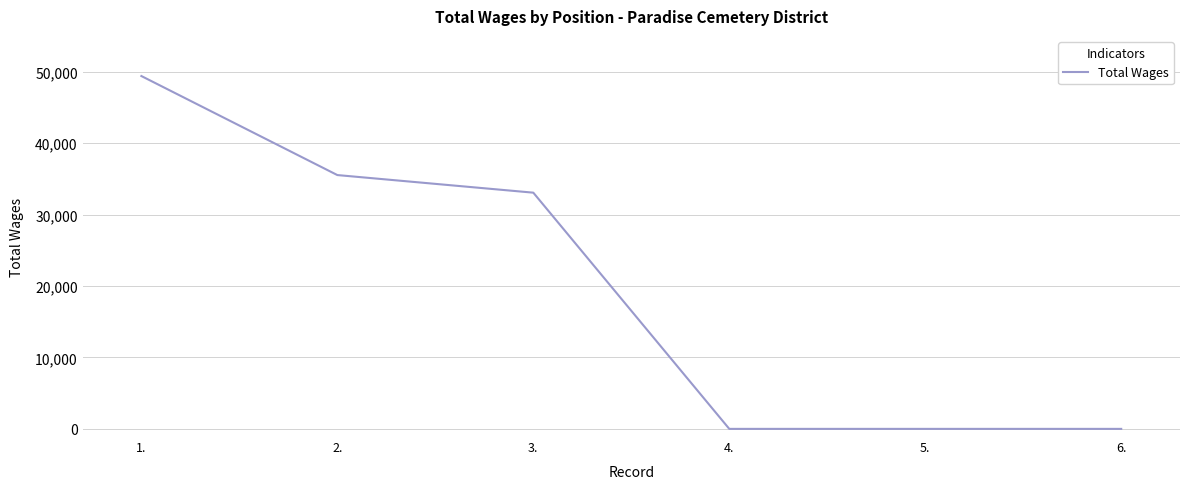

The value at 5. is 0. True or false?

True